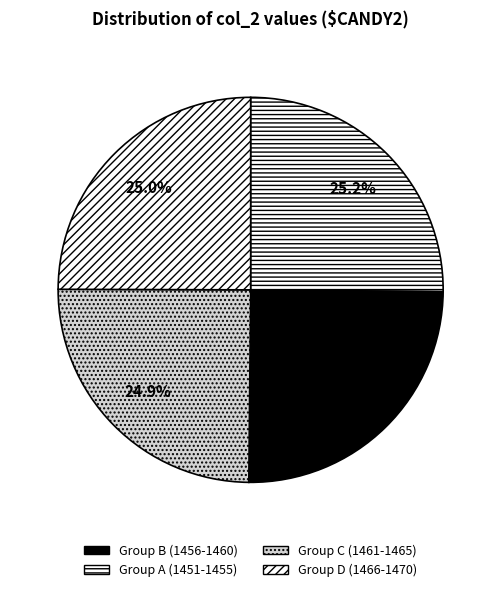

How many slices are in this pie chart?

4